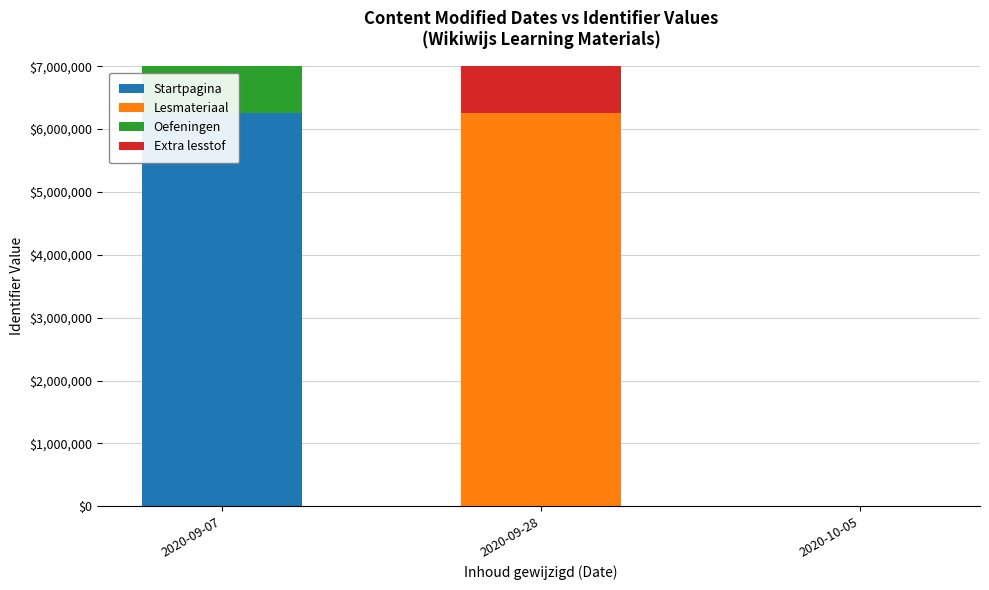

Reading left to right, list all the values displayed in this chart.

Startpagina: 6264340	0	0
Lesmateriaal: 0	6264353	0
Oefeningen: 6264366	0	0
Extra lesstof: 0	6264378	0